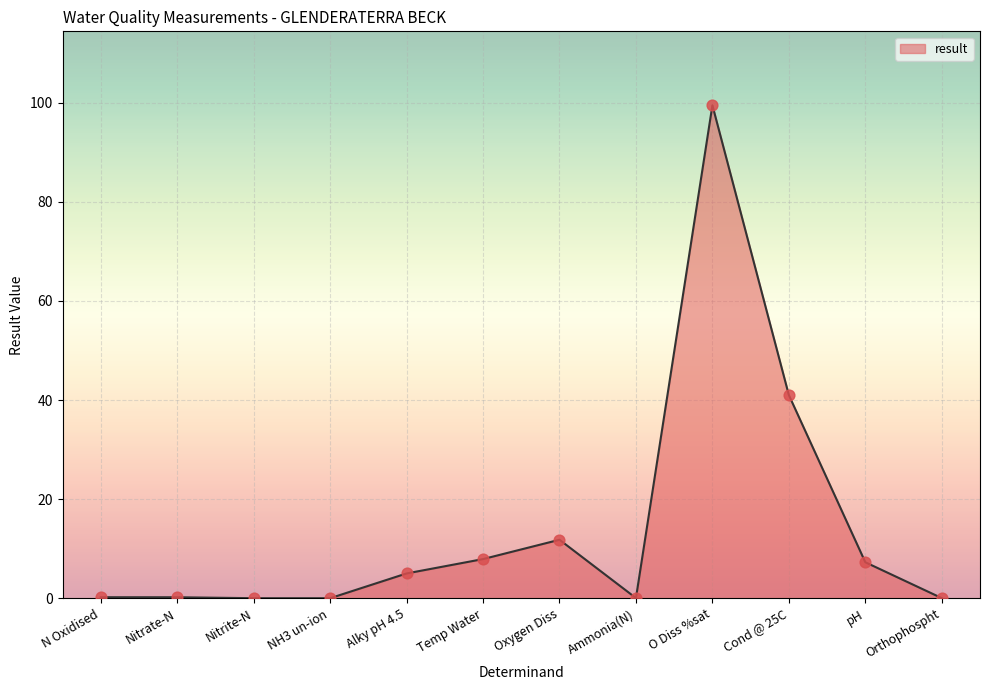

What is the change in value from O Diss %sat to Cond @ 25C?

-58.5